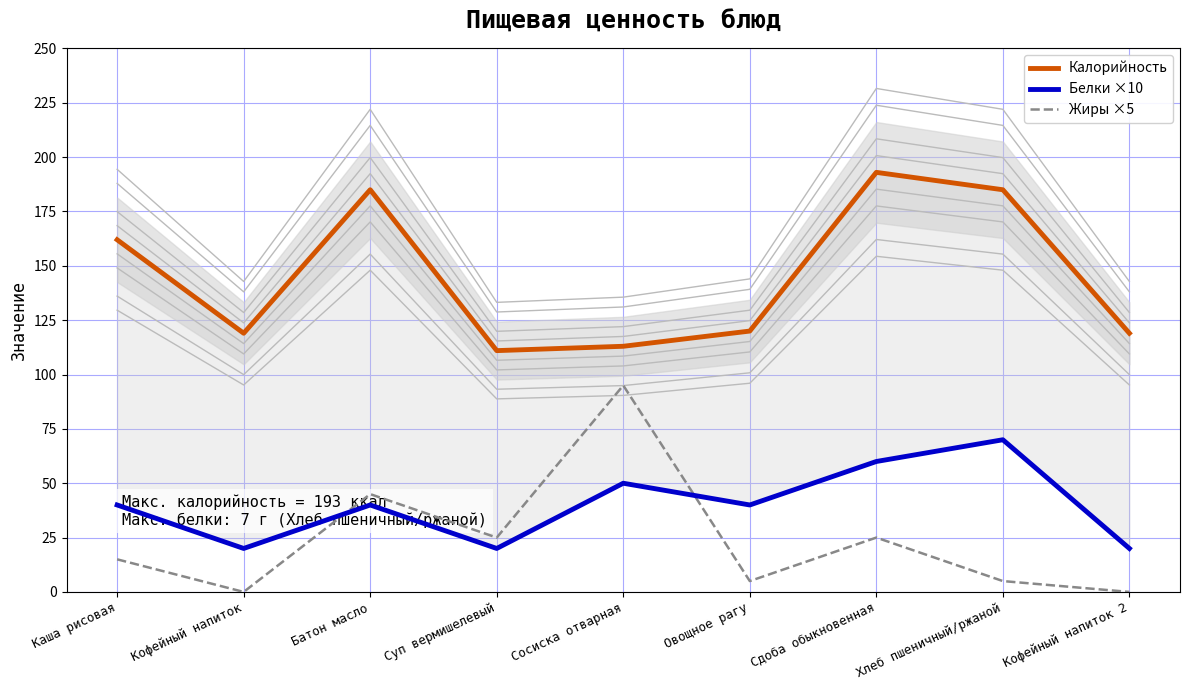

Is the value of Белки ×10 at Сосиска отварная greater than the value of Жиры ×5 at Батон масло?

Yes